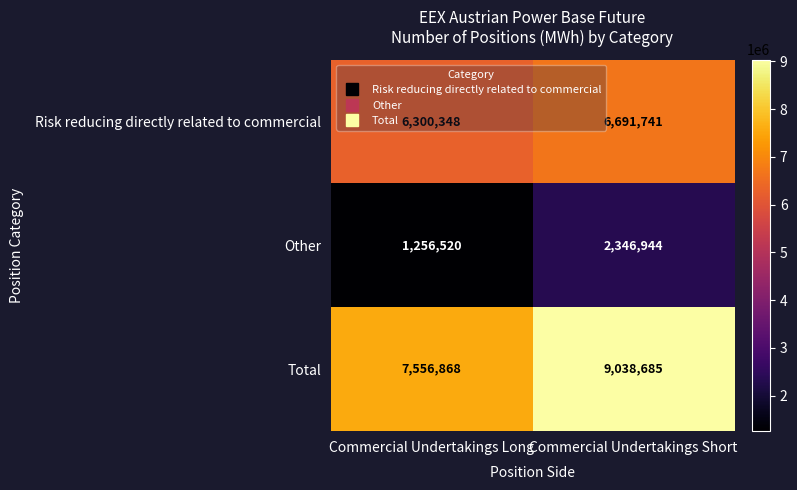

Count the number of data series in this chart.

3